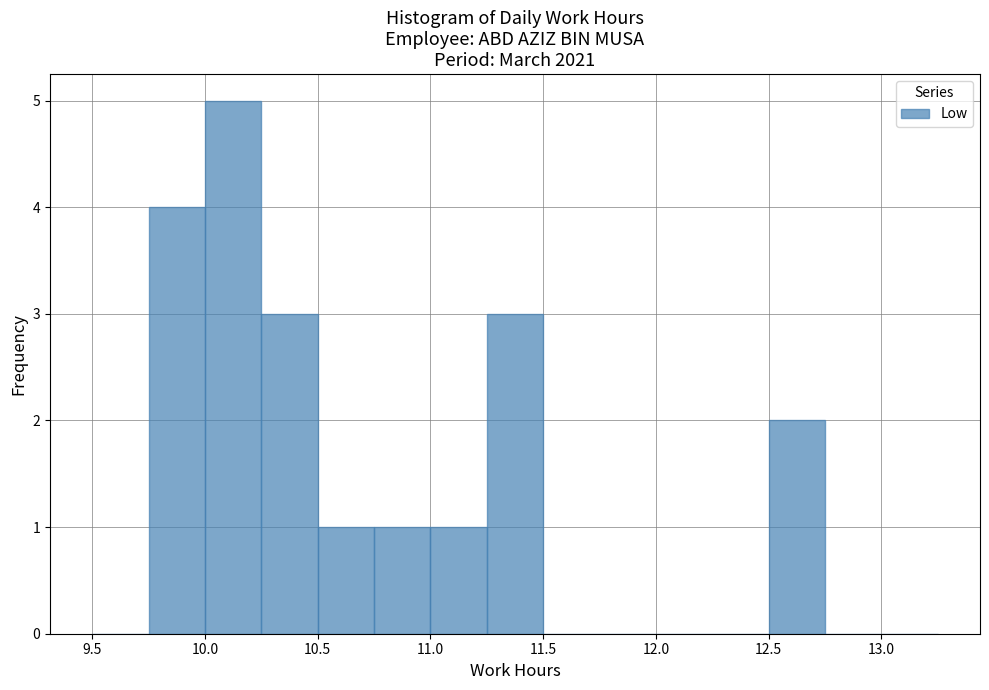

Over which range of the x-axis is the bar tallest?

10.00 to 10.25